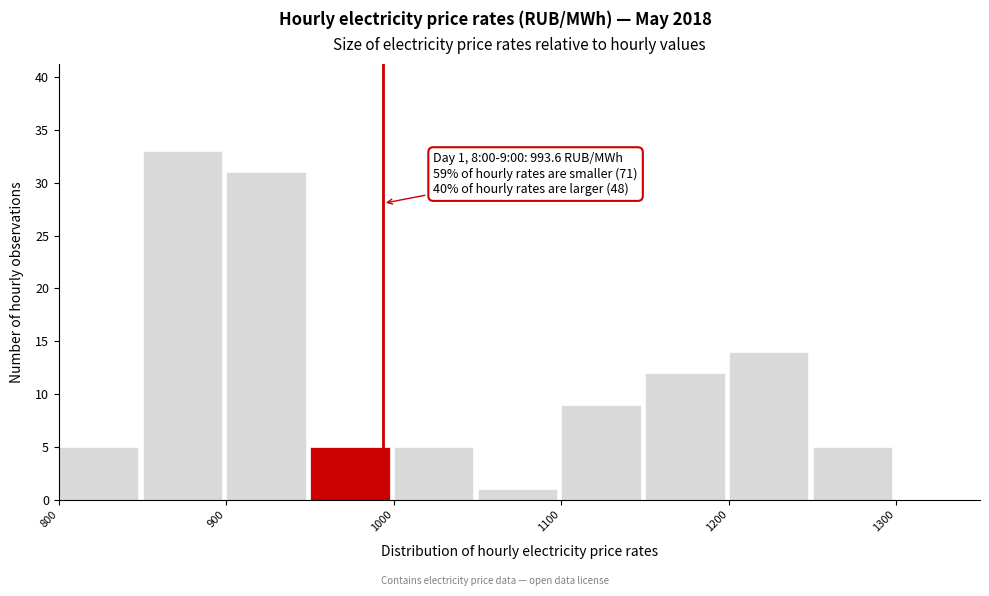

Which range on the x-axis has the tallest bar?

850 to 900